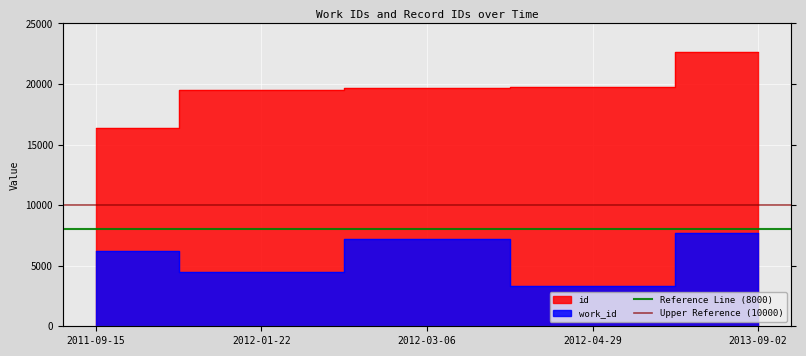

The value of Reference Line (8000) at 2011-09-15 is 8000. True or false?

True